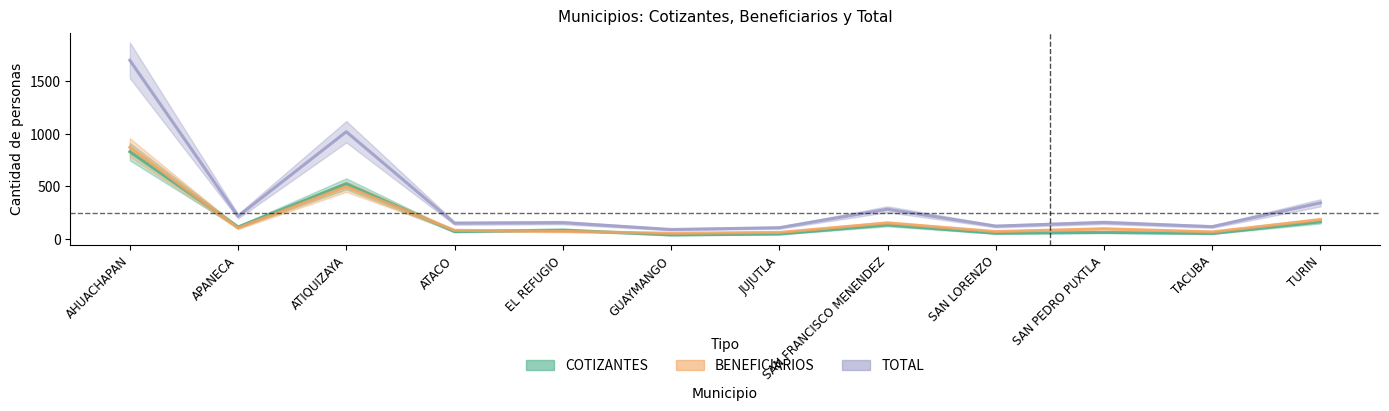

Between which two adjacent categories do COTIZANTES and BENEFICIARIOS first intersect?

AHUACHAPAN and APANECA